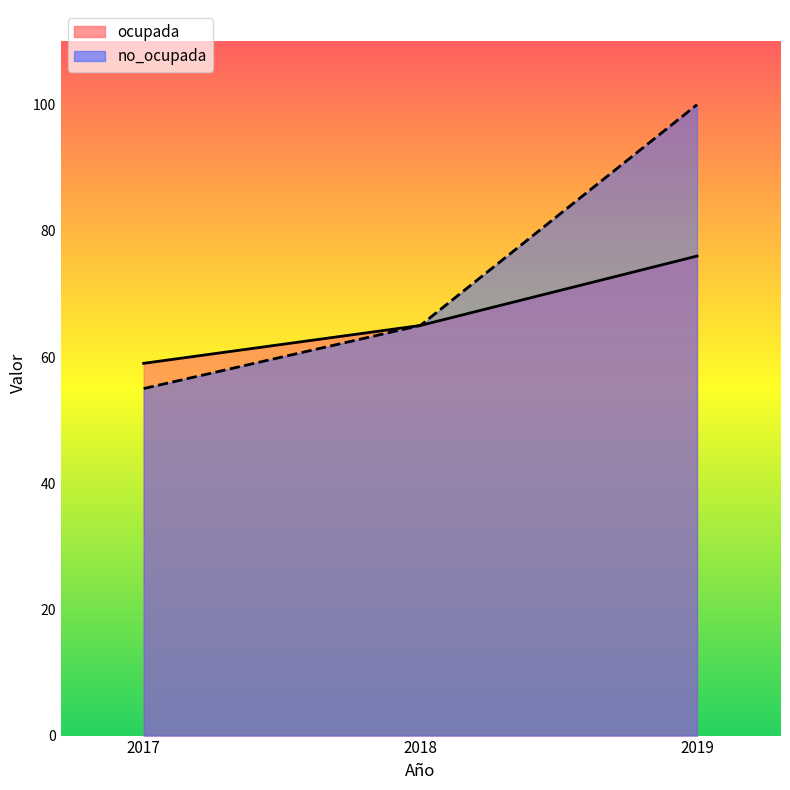

True or false: no_ocupada has a value of 100 at 2019.

True